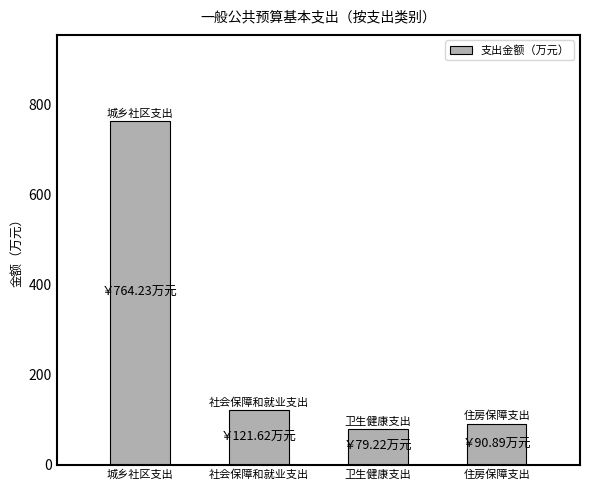

What is the average value?

264.0